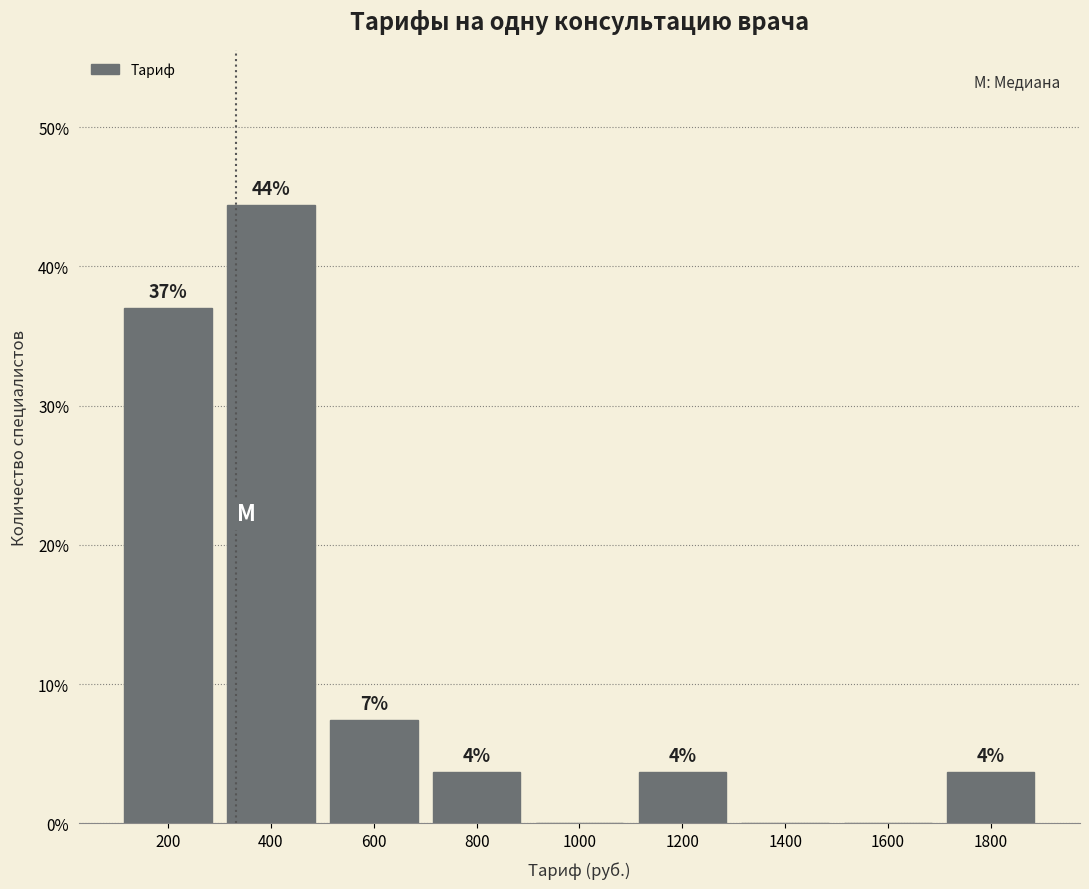

Are the bars horizontal?

No